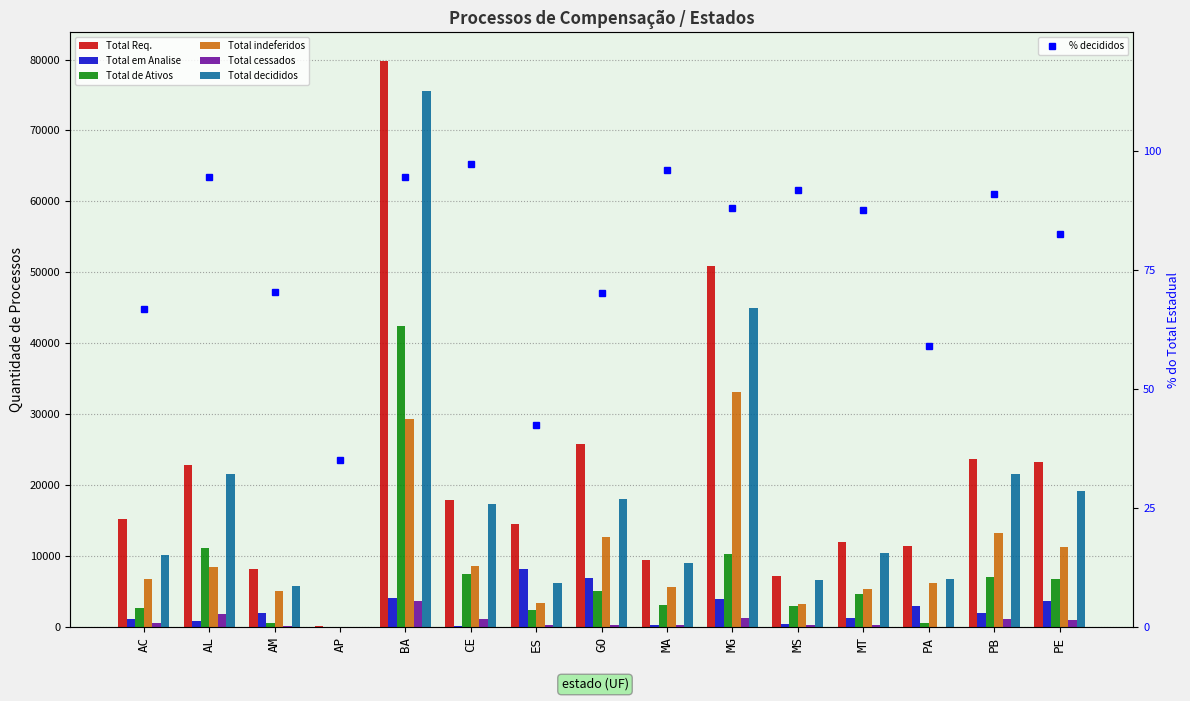

What is the difference between the Total decididos values at MS and BA?

68984